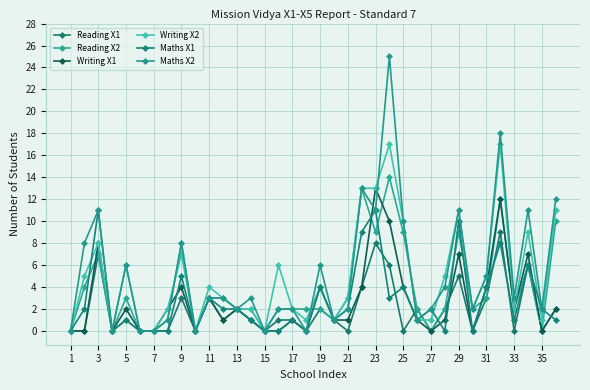

Does the chart have visible grid lines?

Yes